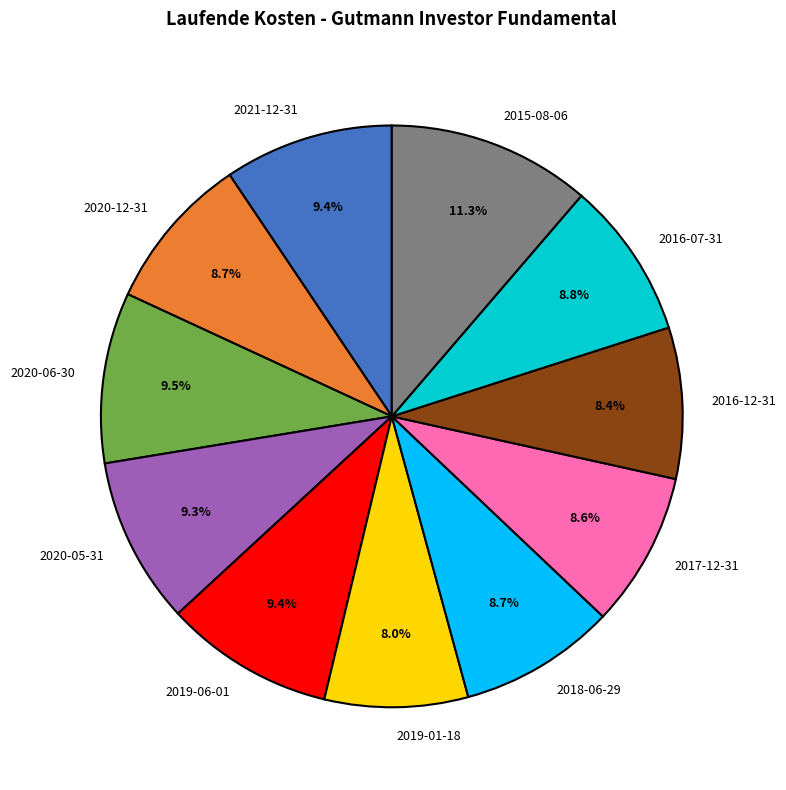

True or false: 2020-12-31 accounts for 20% of the total.

False